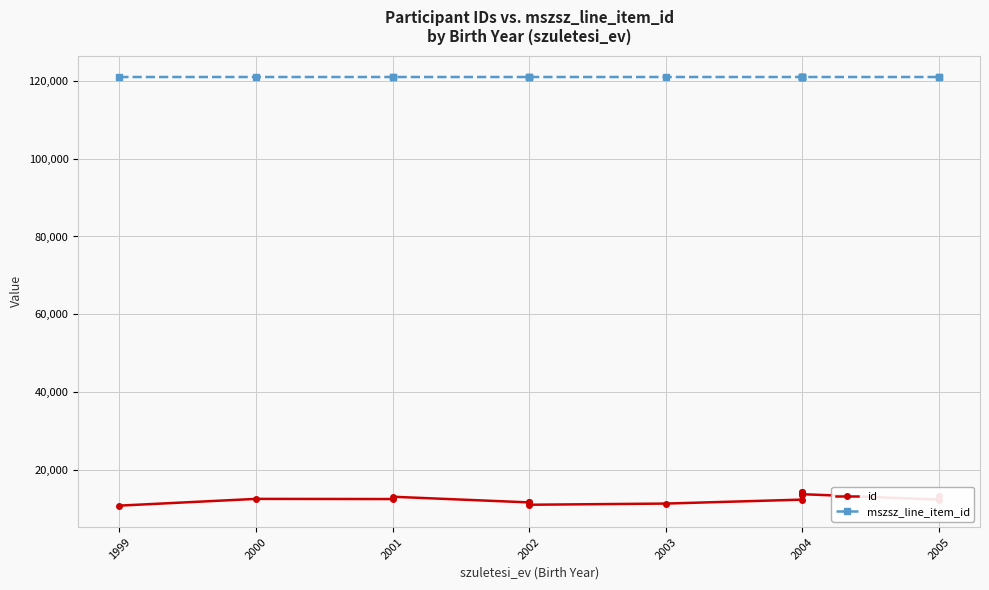

What are all the series names shown in the legend?

id, mszsz_line_item_id